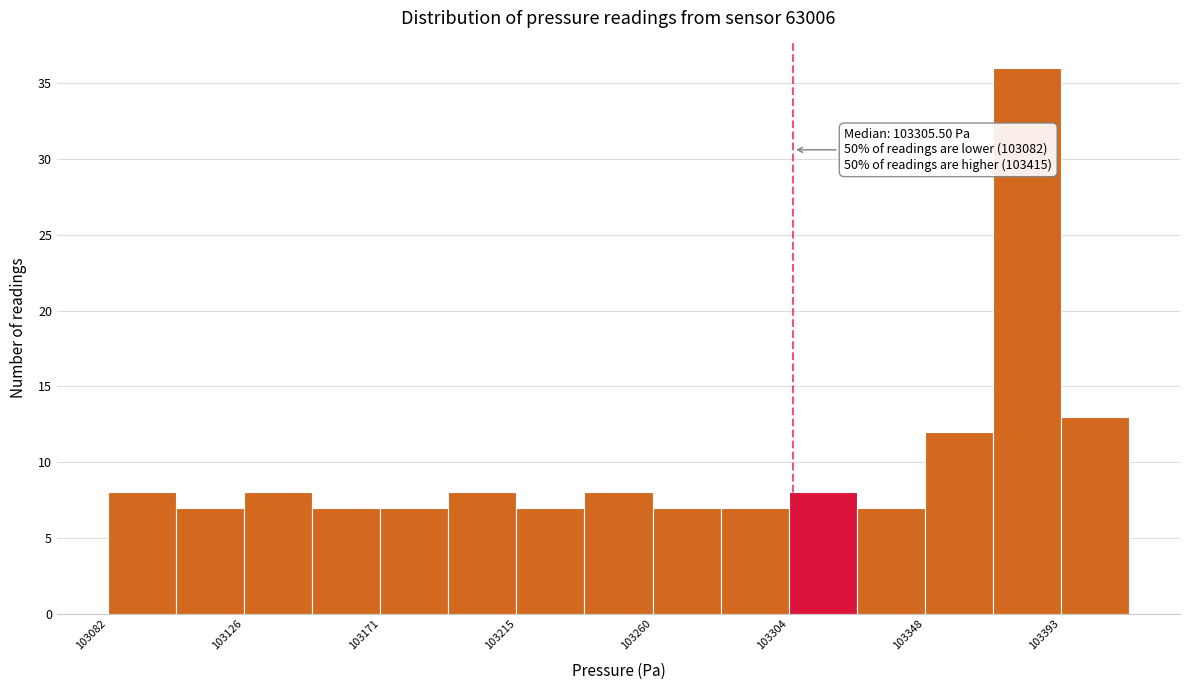

Over which range of the x-axis is the bar tallest?

103370 to 103395